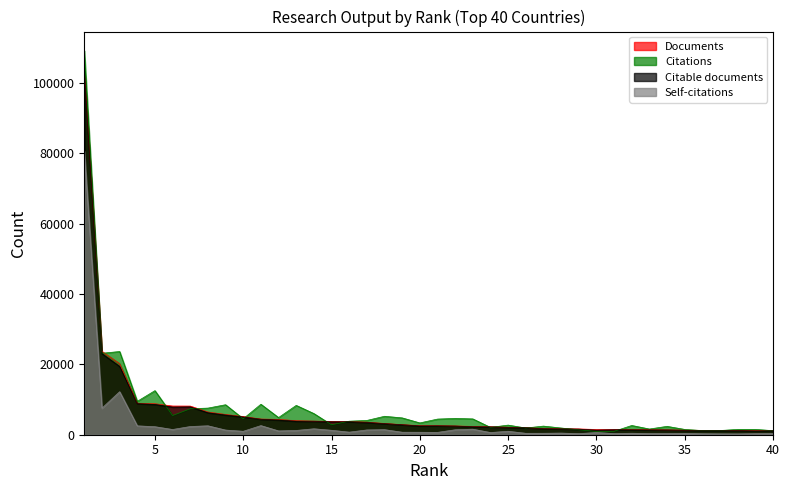

Is the value of Citable documents at 14 greater than the value of Self-citations at 38?

Yes